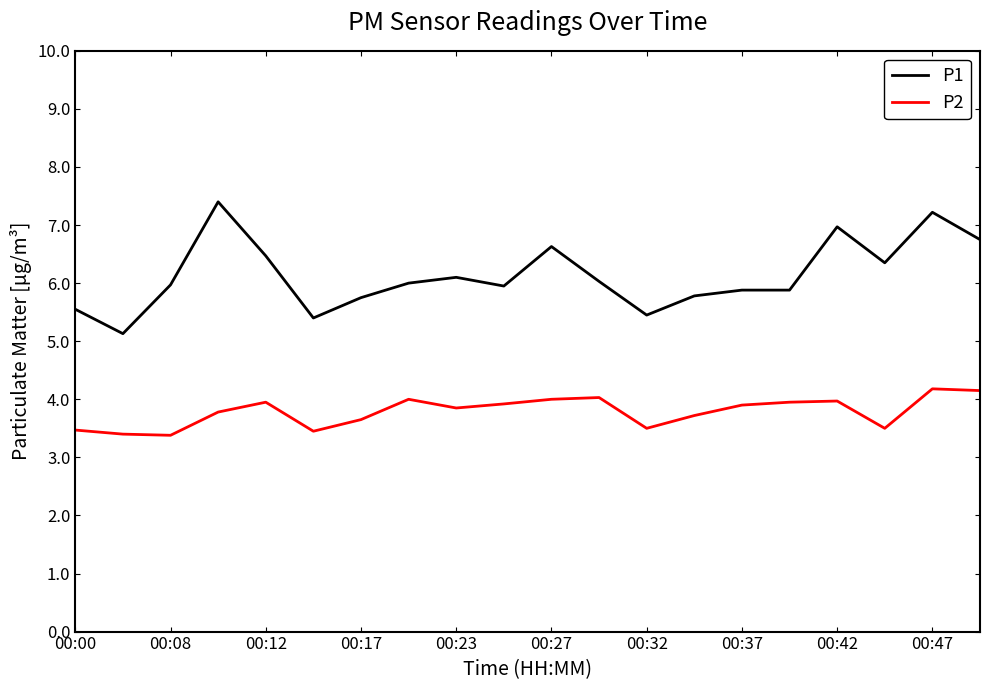

List the series in order of their peak value, highest first.

P1, P2